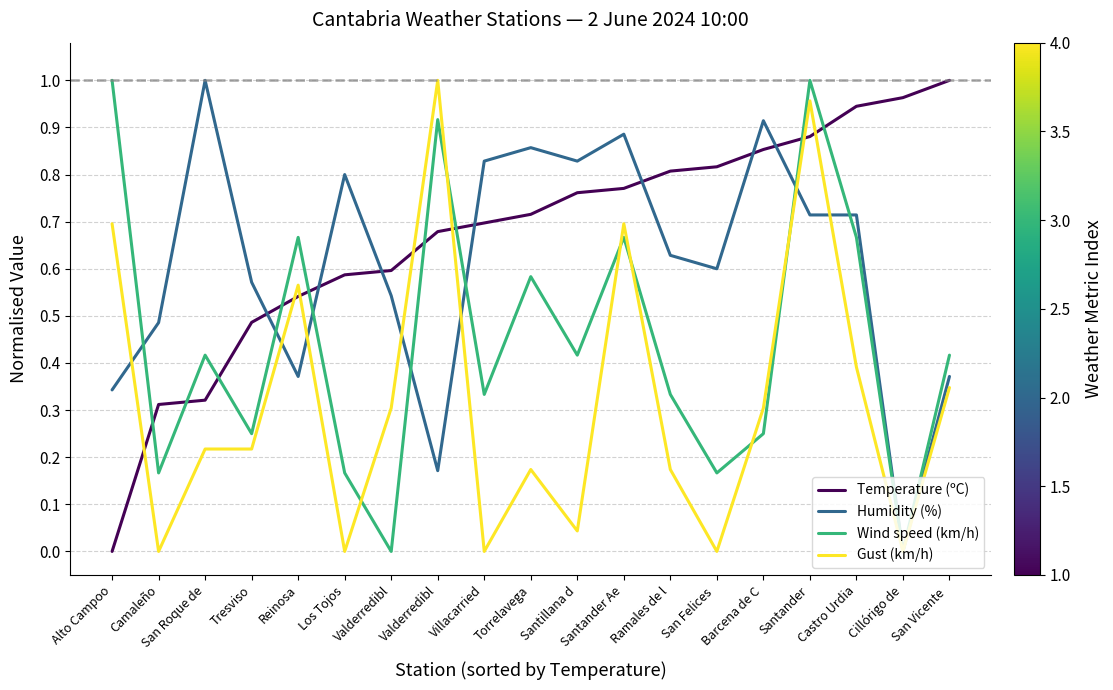

Reading left to right, what are all the values shown in this chart?

Temperature (ºC): Alto Campoo=0.0	Camaleño=0.3	San Roque de=0.3	Tresviso=0.5	Reinosa=0.5	Los Tojos=0.6	Valderredibl=0.6	Valderredibl=0.7	Villacarried=0.7	Torrelavega=0.7	Santillana d=0.8	Santander Ae=0.8	Ramales de l=0.8	San Felices =0.8	Barcena de C=0.9	Santander=0.9	Castro Urdia=0.9	Cillórigo de=1.0	San Vicente =1.0
Humidity (%): Alto Campoo=0.3	Camaleño=0.5	San Roque de=1.0	Tresviso=0.6	Reinosa=0.4	Los Tojos=0.8	Valderredibl=0.5	Valderredibl=0.2	Villacarried=0.8	Torrelavega=0.9	Santillana d=0.8	Santander Ae=0.9	Ramales de l=0.6	San Felices =0.6	Barcena de C=0.9	Santander=0.7	Castro Urdia=0.7	Cillórigo de=0.0	San Vicente =0.4
Wind speed (km/h): Alto Campoo=1.0	Camaleño=0.2	San Roque de=0.4	Tresviso=0.2	Reinosa=0.7	Los Tojos=0.2	Valderredibl=0.0	Valderredibl=0.9	Villacarried=0.3	Torrelavega=0.6	Santillana d=0.4	Santander Ae=0.7	Ramales de l=0.3	San Felices =0.2	Barcena de C=0.2	Santander=1.0	Castro Urdia=0.7	Cillórigo de=0.0	San Vicente =0.4
Gust (km/h): Alto Campoo=0.7	Camaleño=0.0	San Roque de=0.2	Tresviso=0.2	Reinosa=0.6	Los Tojos=0.0	Valderredibl=0.3	Valderredibl=1.0	Villacarried=0.0	Torrelavega=0.2	Santillana d=0.0	Santander Ae=0.7	Ramales de l=0.2	San Felices =0.0	Barcena de C=0.3	Santander=1.0	Castro Urdia=0.4	Cillórigo de=0.0	San Vicente =0.3